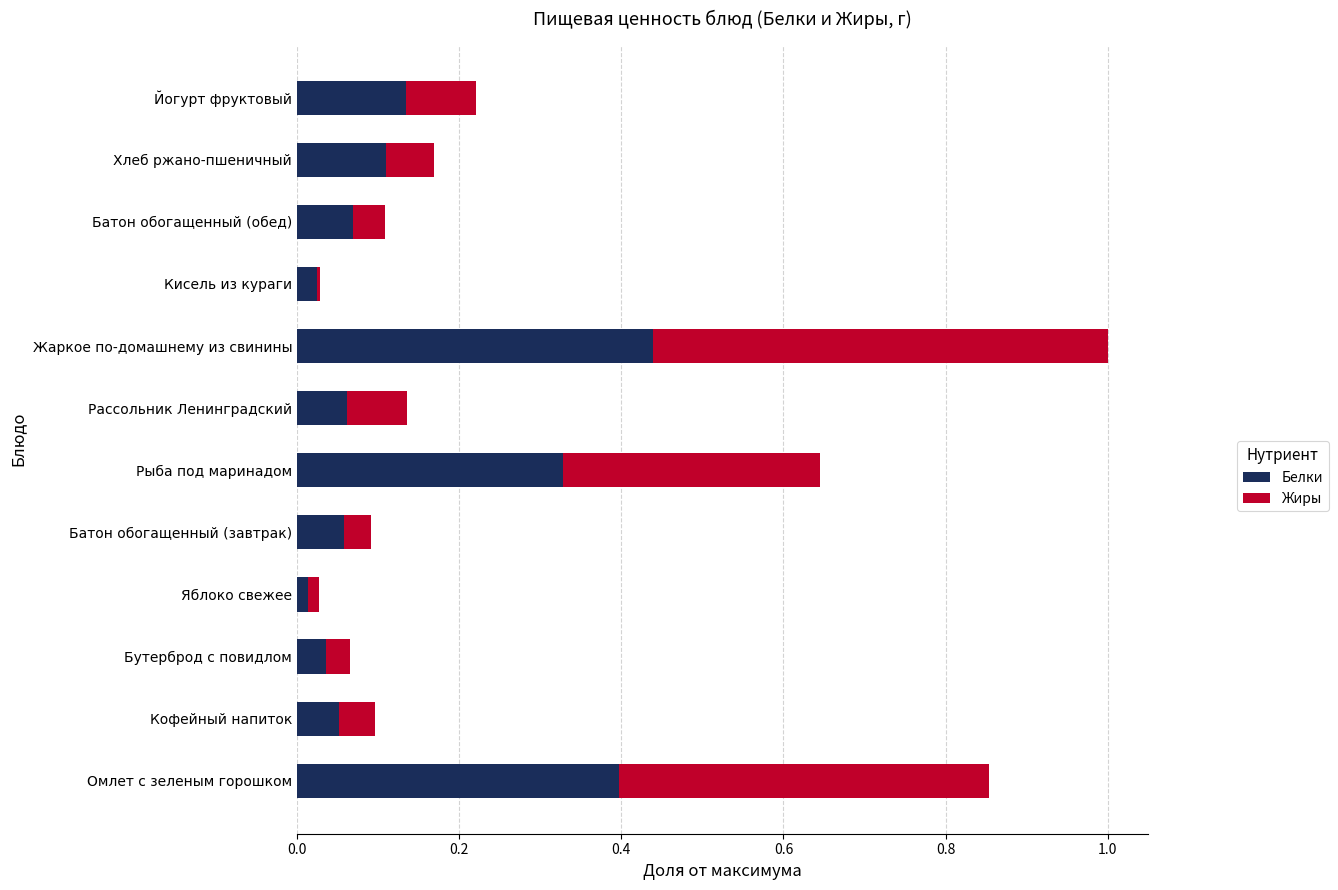

True or false: Белки has a value of 0.0 at Яблоко свежее.

True